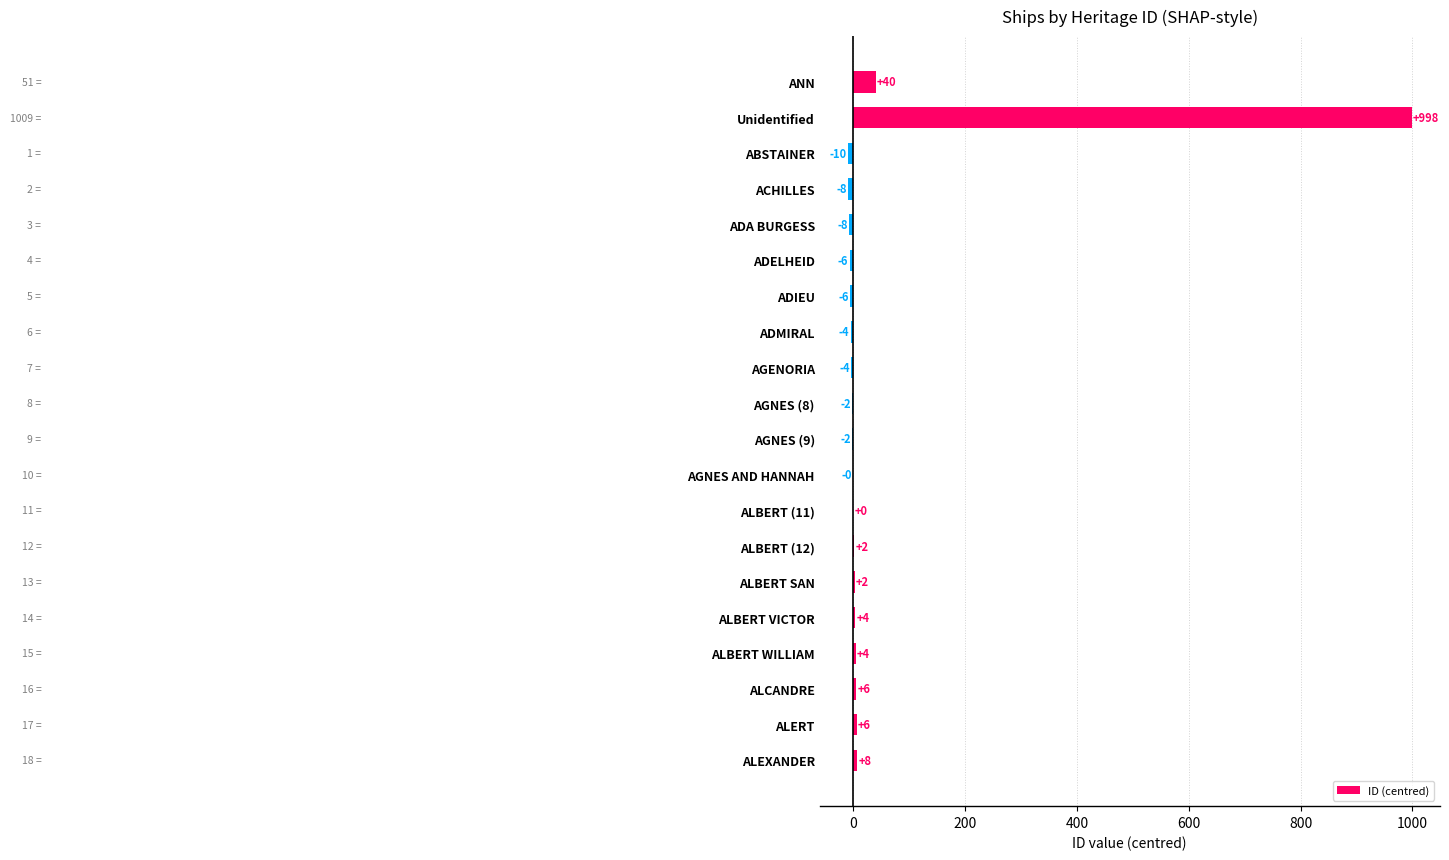

How many data points are less than 0?

10